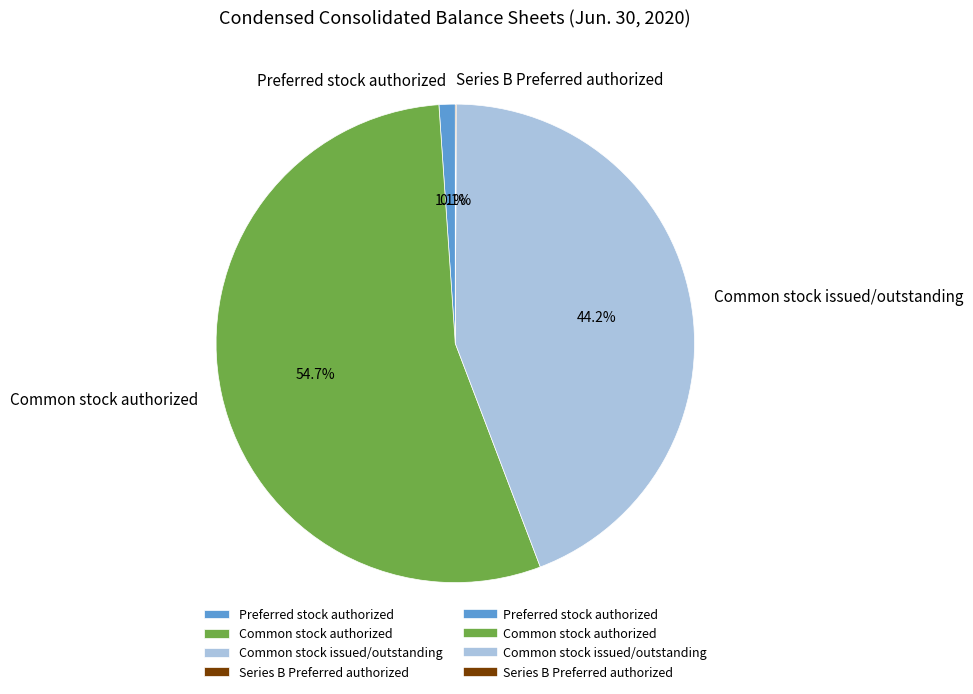

What is the largest slice in the pie chart?

Common stock authorized